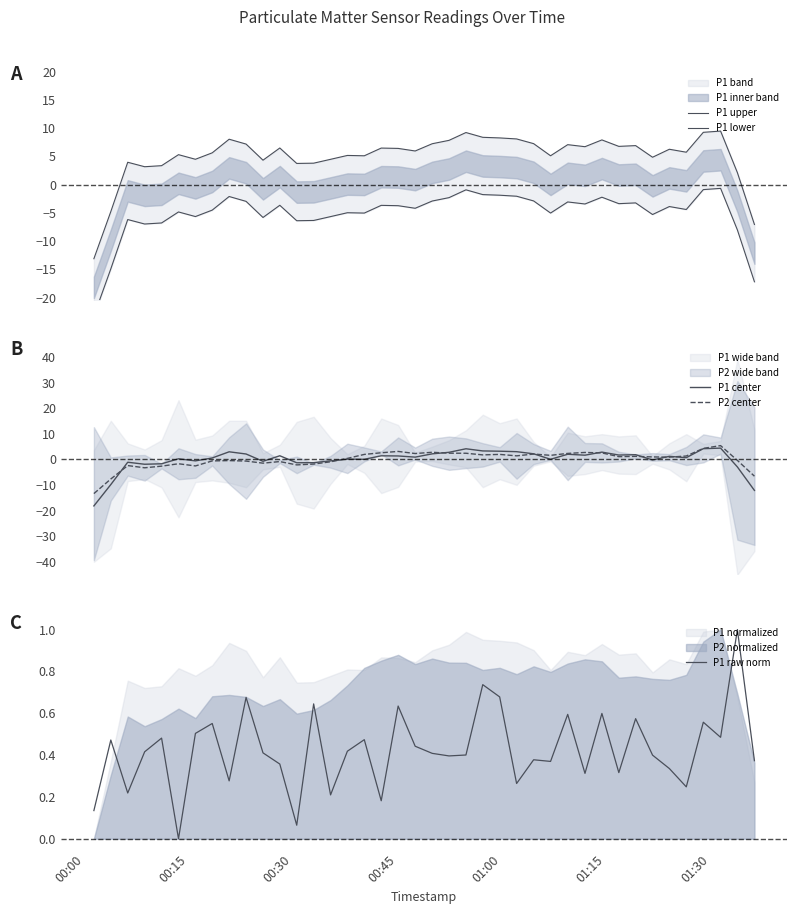

Which series has the largest range (max minus min)?

P1 upper